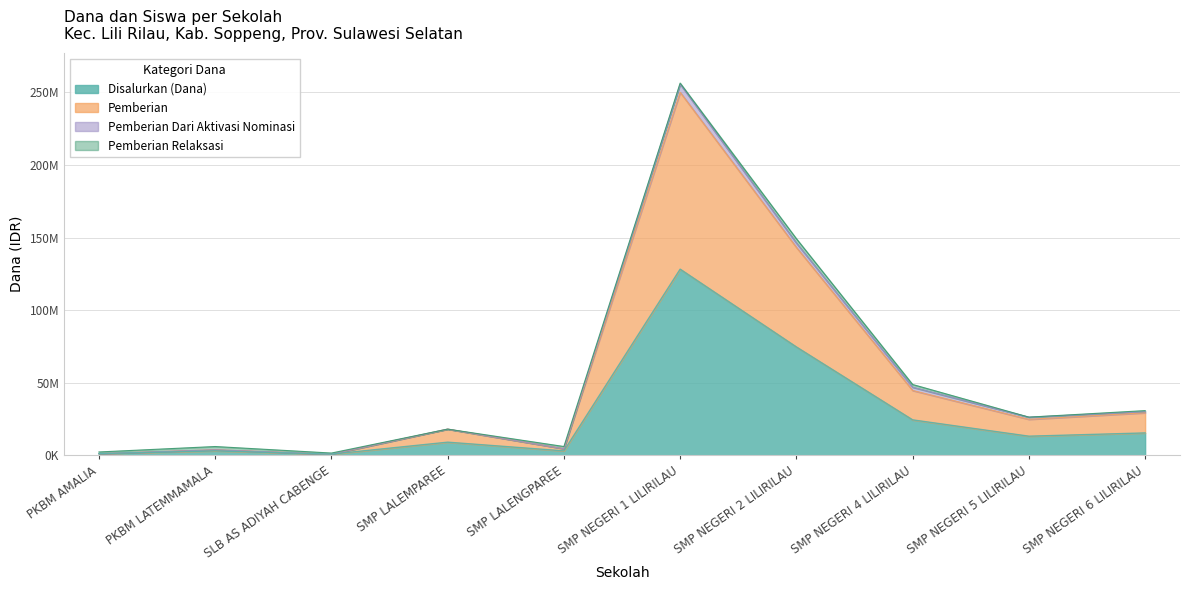

What are all the series names shown in the legend?

Disalurkan (Dana), Pemberian, Pemberian Dari Aktivasi Nominasi, Pemberian Relaksasi